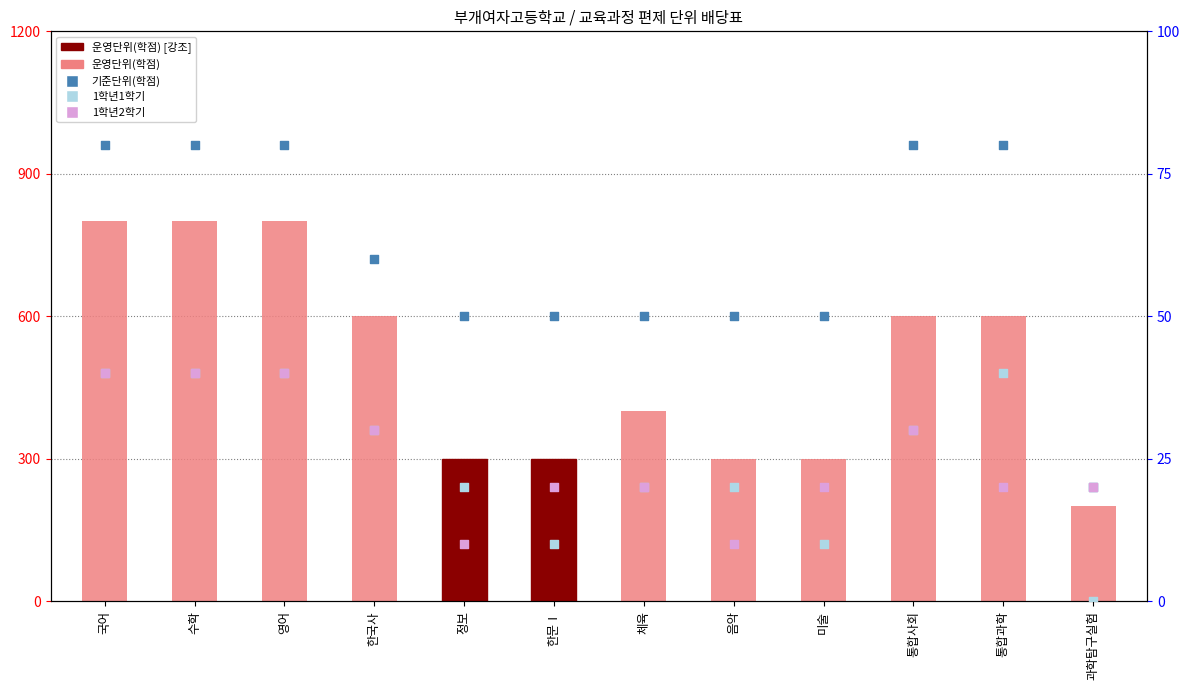

Which series has the largest total across all categories?

운영단위(학점)